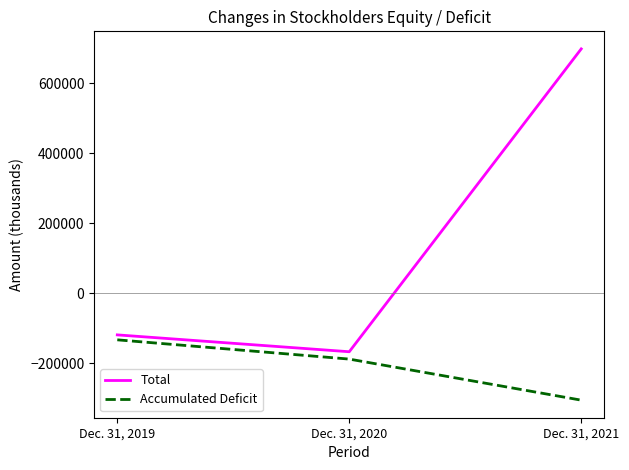

What is the sum of the Accumulated Deficit values at Dec. 31, 2021 and Dec. 31, 2019?

-437697